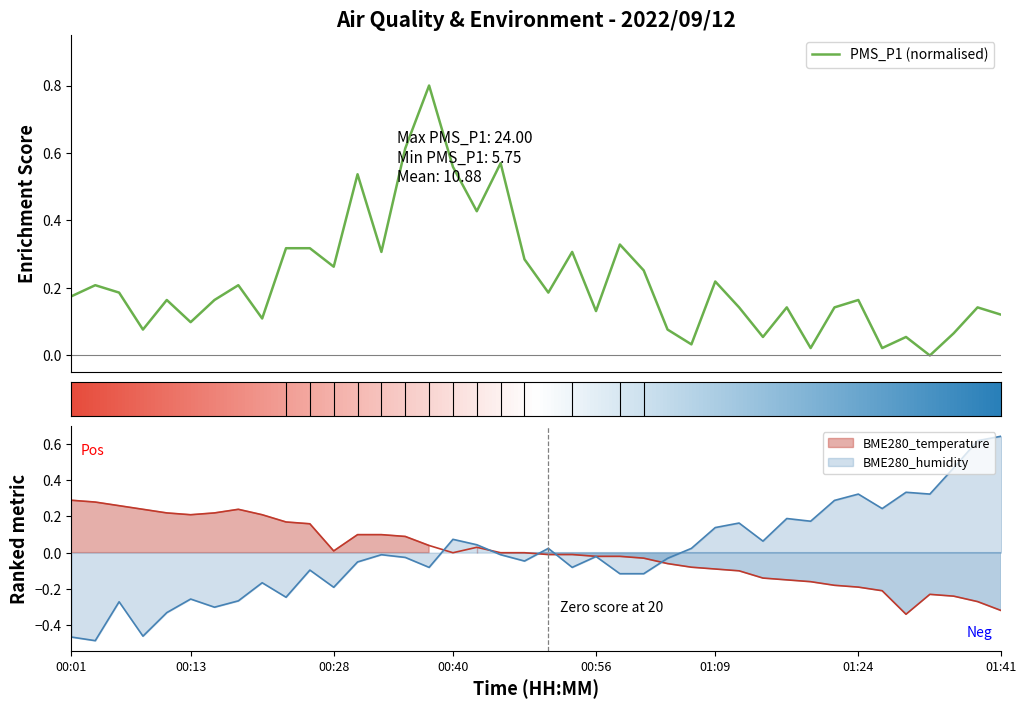

What position from the right is 00:51?

20